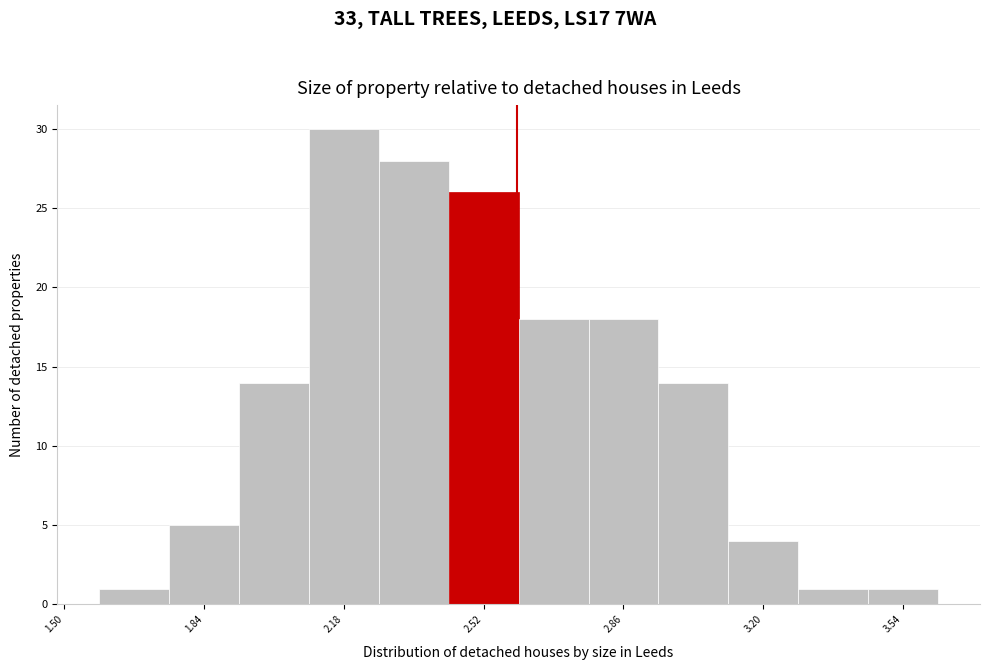

Around what value on the x-axis is the tallest bar? Give the approximate position of its centre, as read against the axis.

2.20